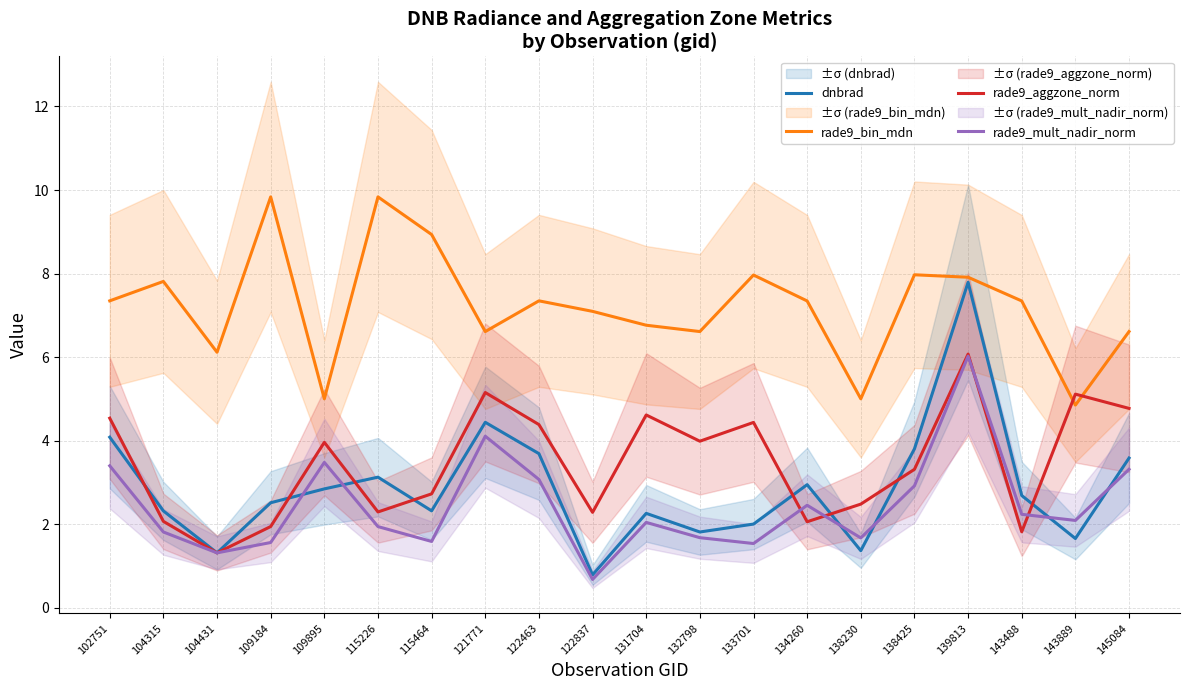

Which series changed the most between 104431 and 138230?

rade9_aggzone_norm